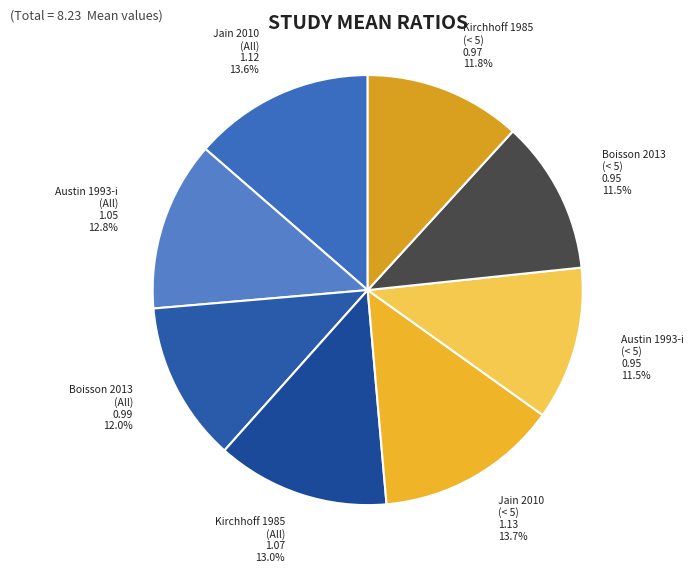

Is there any slice that represents more than half of the pie?

No